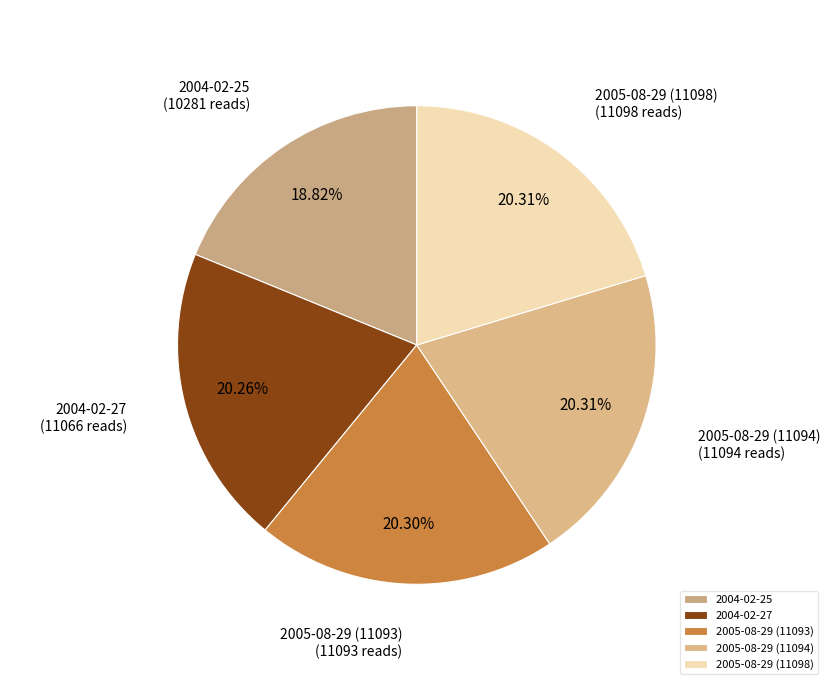

What is the ratio of the value at 2005-08-29 (11093) to the value at 2005-08-29 (11098)?

1.0